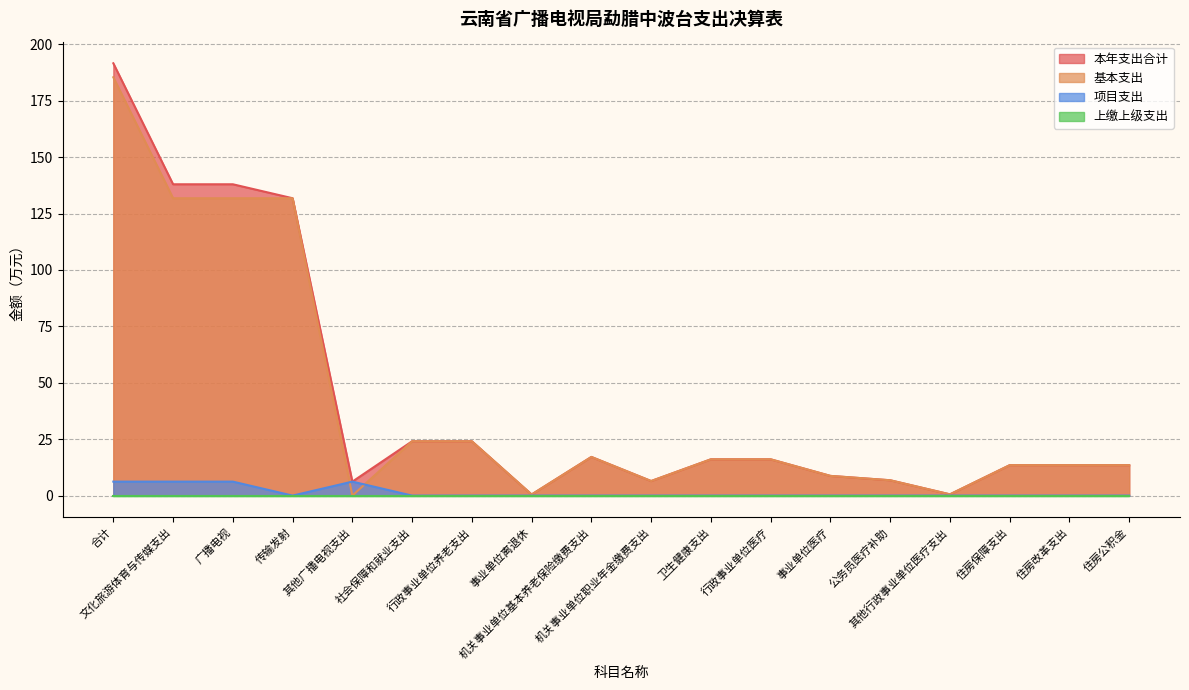

Which has a higher value, 住房保障支出 or 行政事业单位养老支出?

行政事业单位养老支出